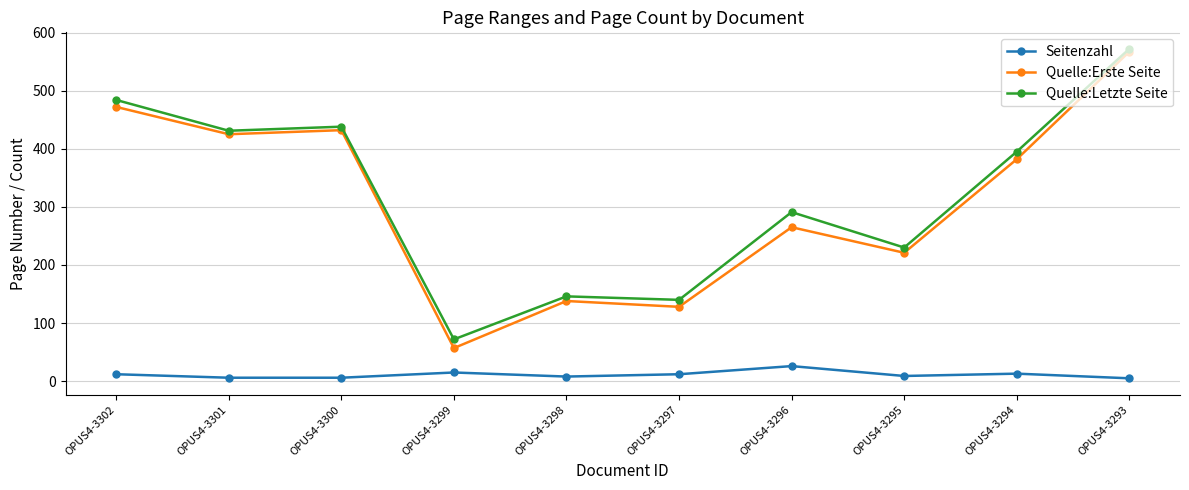

What is the sum of the Quelle:Erste Seite values at OPUS4-3293 and OPUS4-3302?

1039